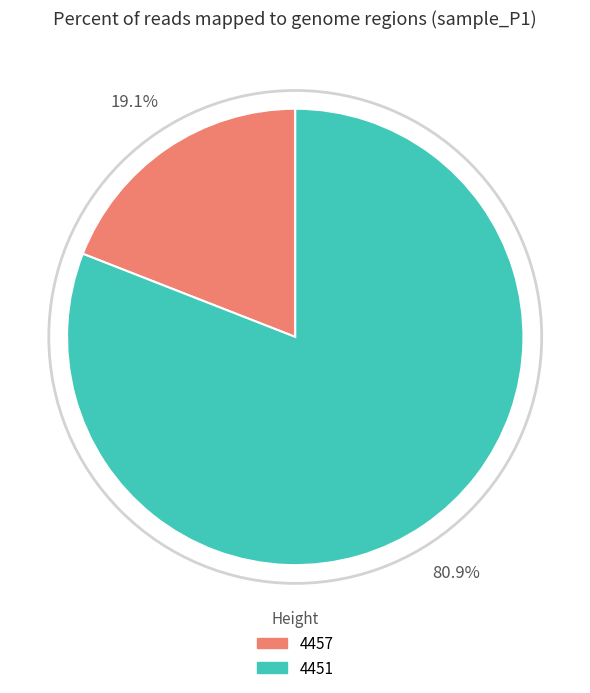

What is the smallest slice in the pie chart?

4457